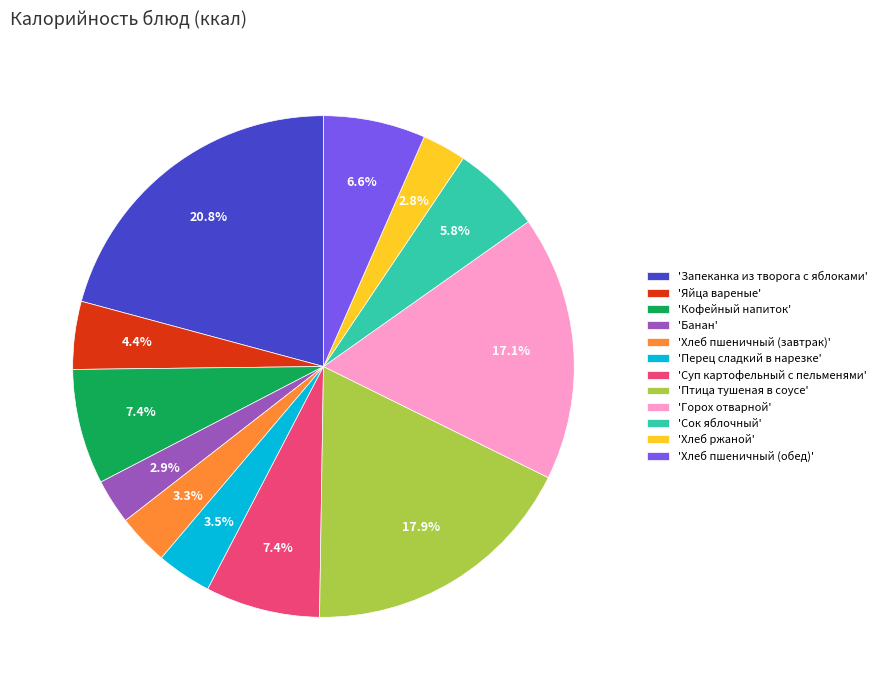

Combined, do 'Запеканка из творога с яблоками' and 'Кофейный напиток' account for over 50%?

No